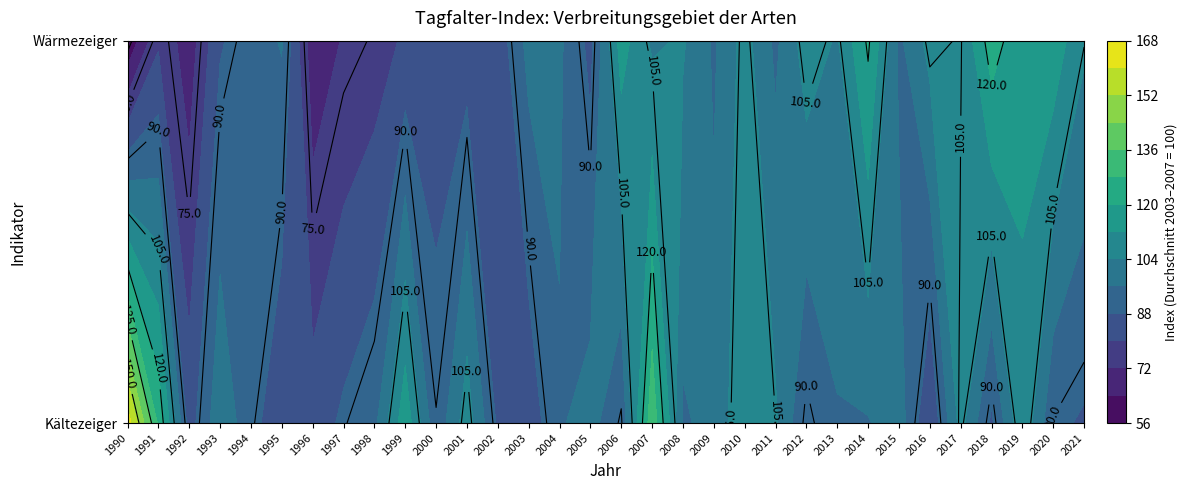

Rank the series at 2019 from highest to lowest value.

Wärmezeiger, Kältezeiger